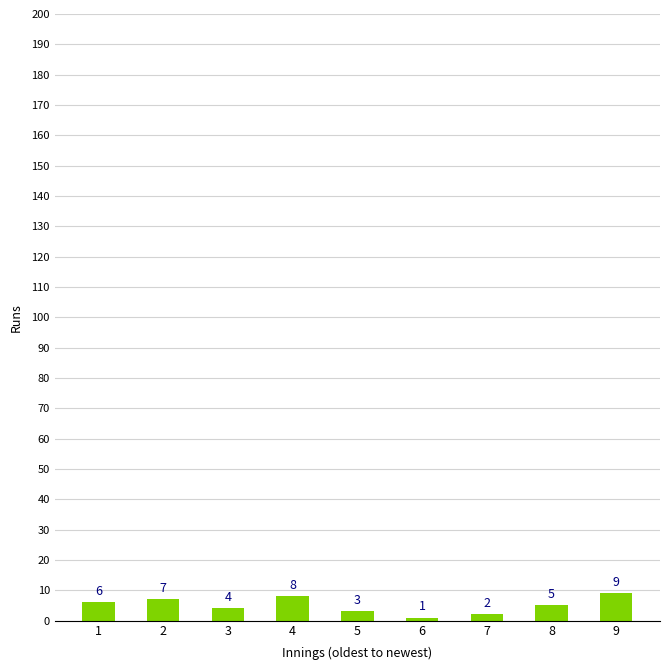

Which category has the lowest value across all series?

6